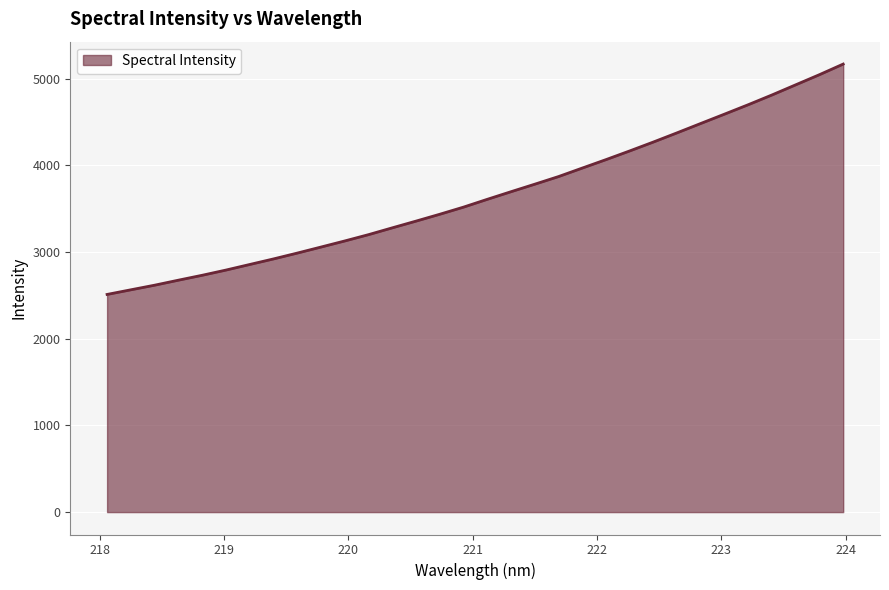

What is the smallest value displayed?

2511.5